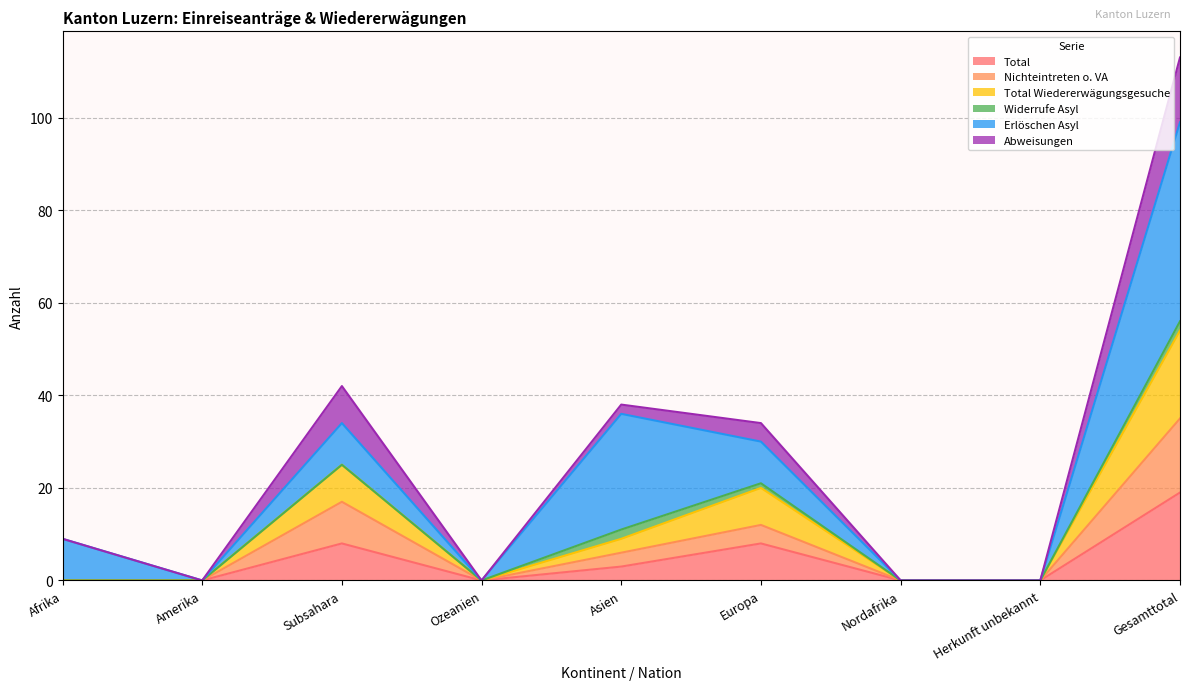

At which category does Abweisungen reach its first local peak?

Subsahara